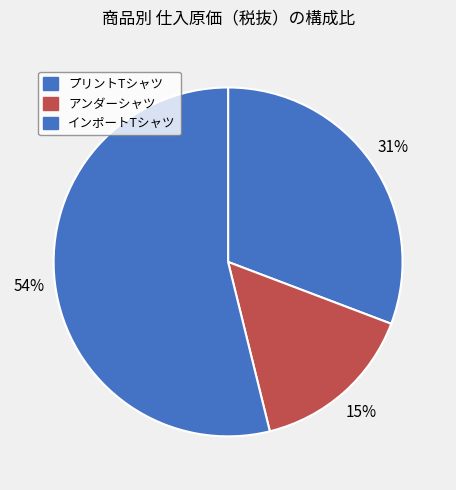

Count the number of slices in the pie.

3